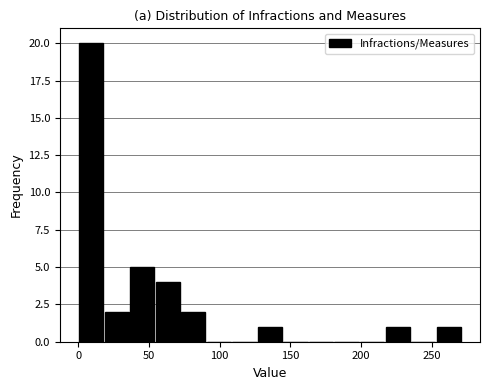

Around what value on the x-axis is the tallest bar? Give the approximate position of its centre, as read against the axis.

10